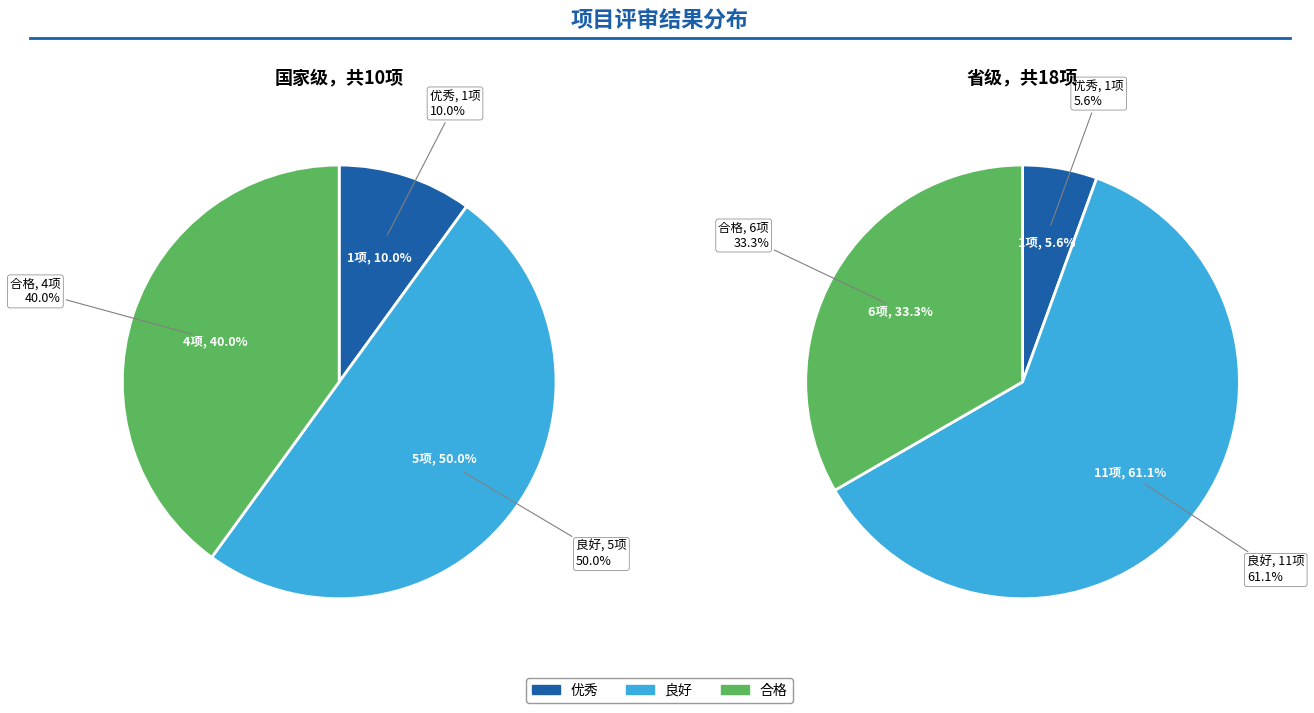

Count the number of slices in the pie.

3